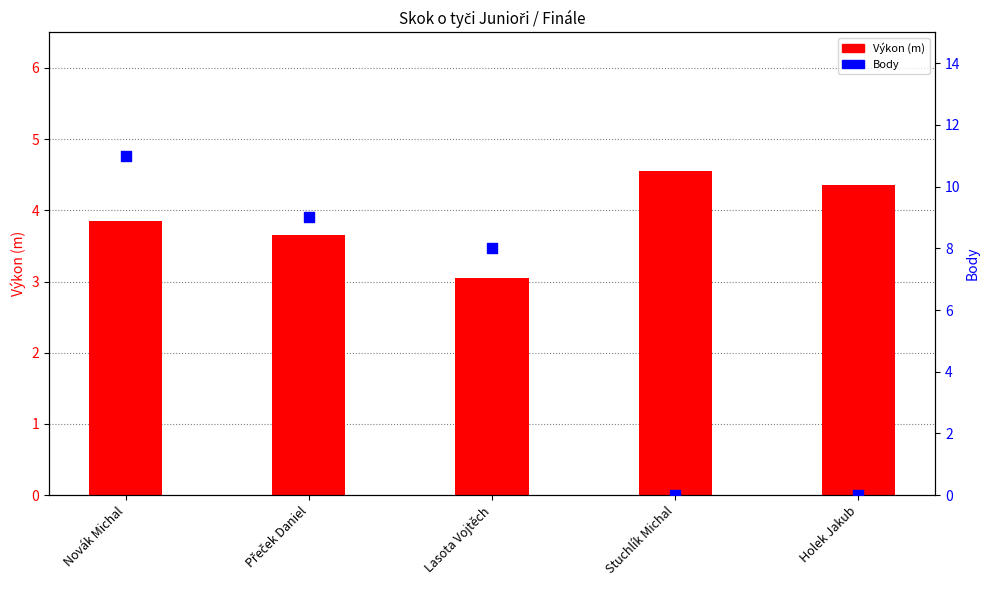

Which series has the widest spread of Y values?

Body